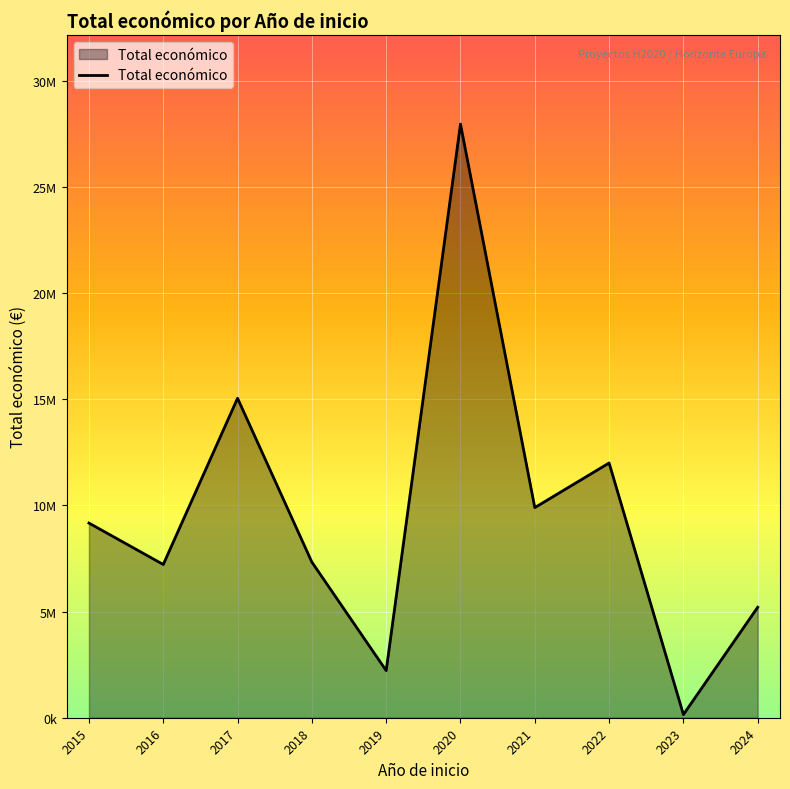

Does the chart have visible grid lines?

Yes